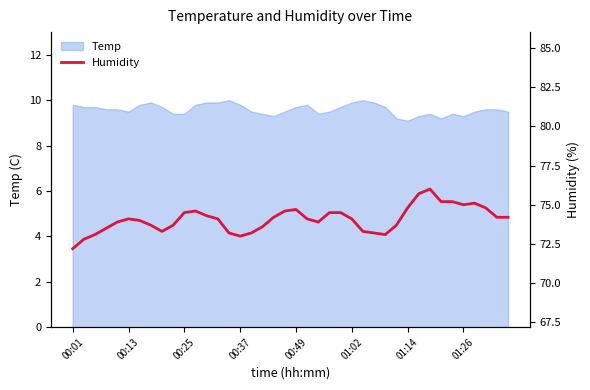

Between 28 and 31, which is larger?

31